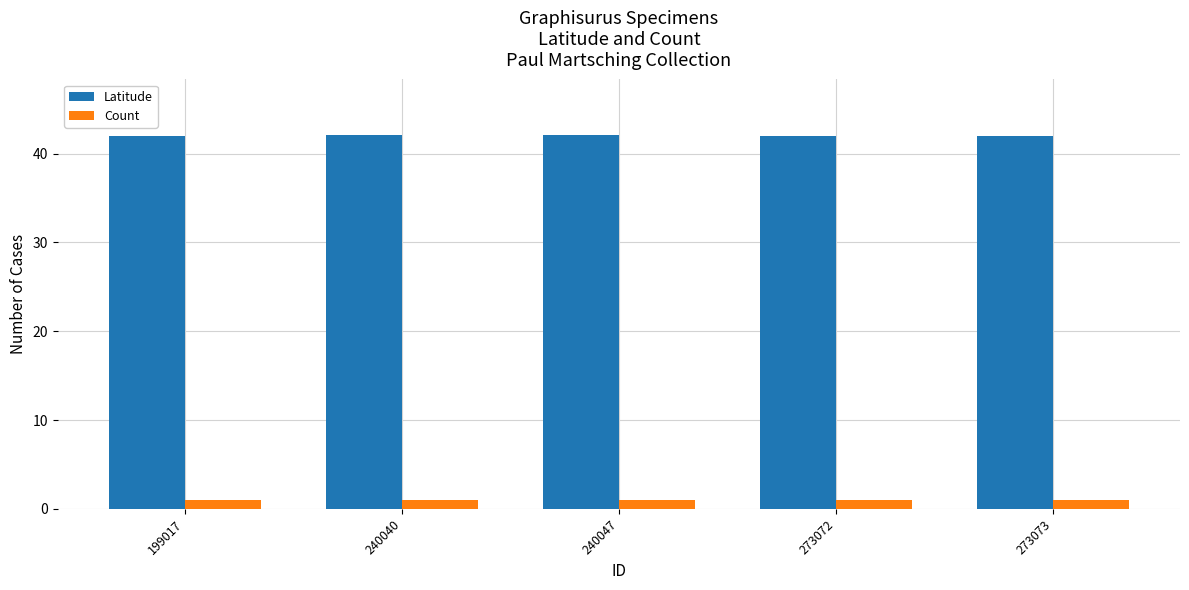

What is the difference between the highest and lowest values at 240047?

41.0